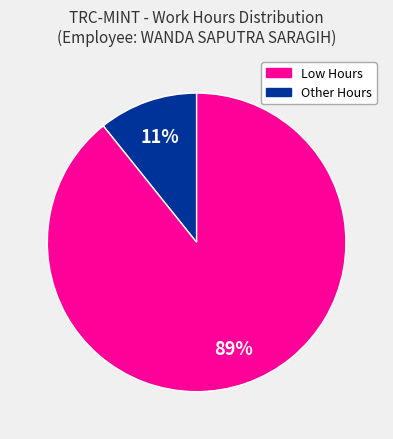

Does Low Hours account for over 50% of the chart?

No